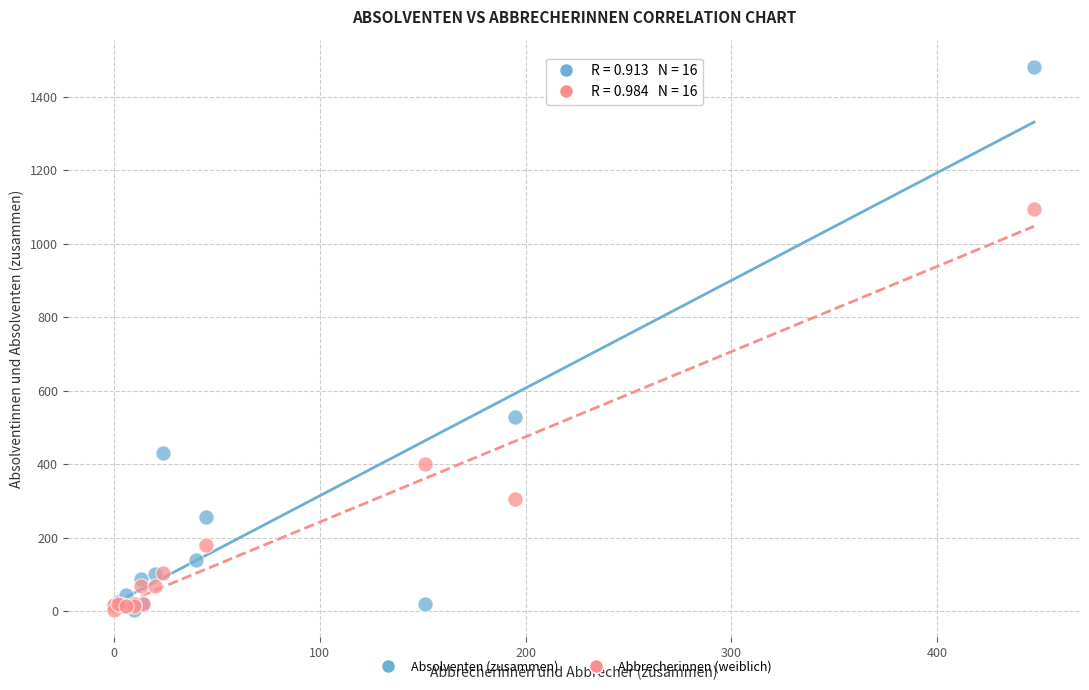

Which series contains the highest Y value?

Absolventen (zusammen)